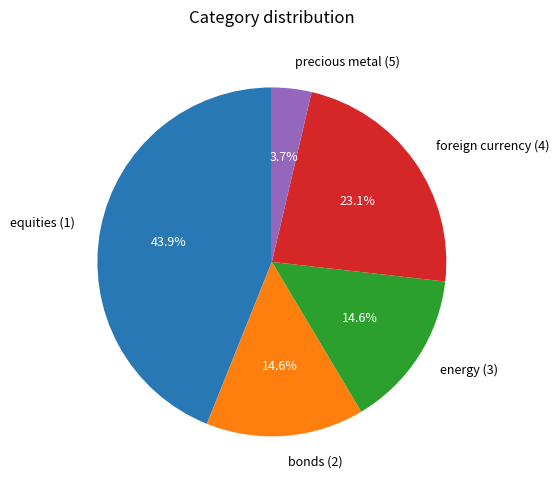

The foreign currency (4) slice represents 14% of the pie. True or false?

False